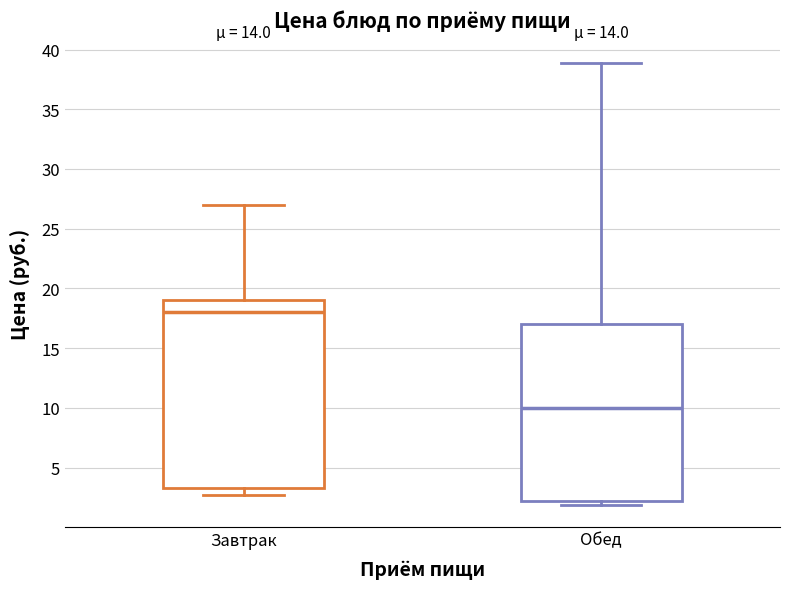

Reading left to right, read every box against the y-axis: the position of its median line, the range the box covers, and the ends of its whiskers. The values are not printed on the chart, so give them approximately, as read against the axis.

Завтрак: median 18.0, box 3.5 to 19.0, whiskers 2.5 to 27.0
Обед: median 10.0, box 2.0 to 17.0, whiskers 2.0 (just below the box's lower edge) to 39.0